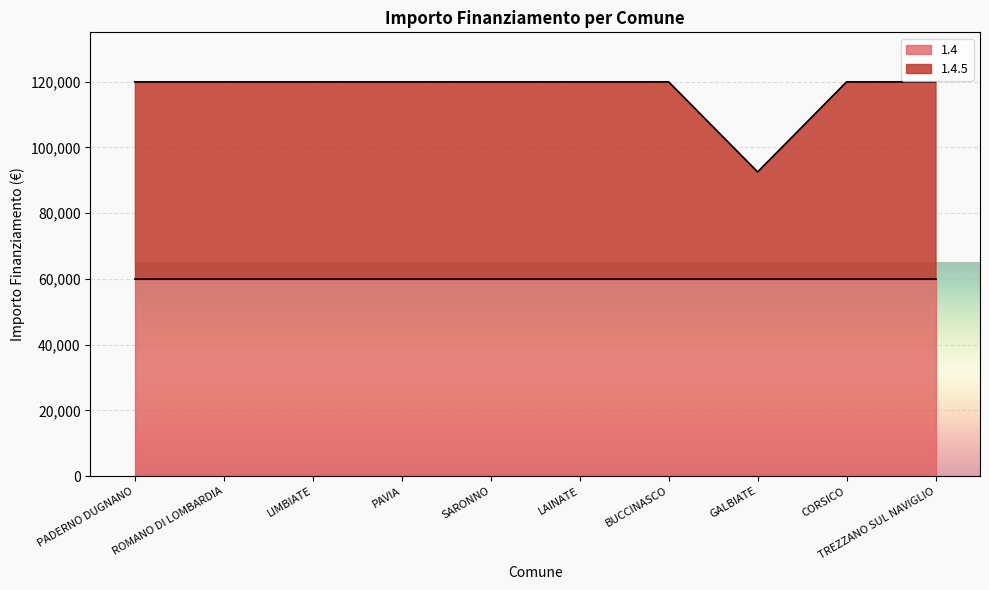

What is the highest value of the 1.4 series?

59966